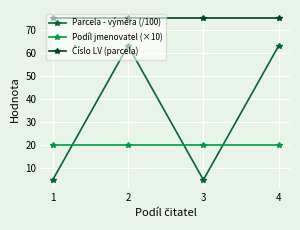

How many data points does each series have?

4